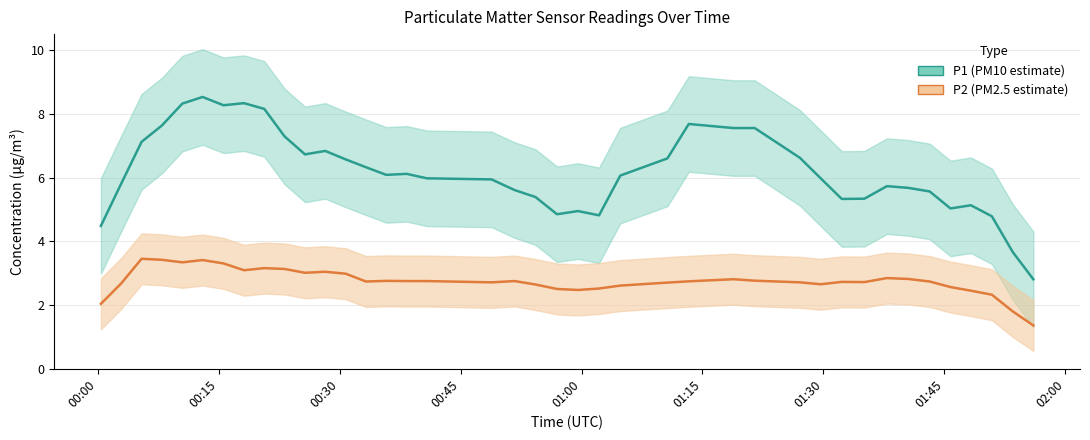

Reading right to left, what are all the values shown in this chart?

P1 (smoothed): 2.8	3.7	4.8	5.1	5.0	5.6	5.7	5.7	5.3	5.3	6.0	6.6	7.6	7.6	7.7	6.6	6.1	4.8	5.0	4.9	5.4	5.6	5.9	6.0	6.1	6.1	6.3	6.6	6.8	6.7	7.3	8.2	8.3	8.3	8.5	8.3	7.6	7.1	5.8	4.5
P2 (smoothed): 1.4	1.8	2.3	2.5	2.6	2.7	2.8	2.8	2.7	2.7	2.7	2.7	2.8	2.8	2.7	2.7	2.6	2.5	2.5	2.5	2.6	2.8	2.7	2.8	2.8	2.8	2.7	3.0	3.0	3.0	3.1	3.2	3.1	3.3	3.4	3.3	3.4	3.5	2.7	2.0